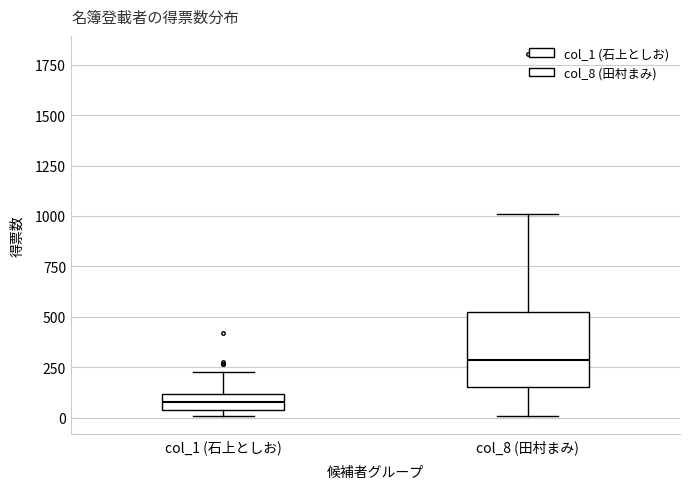

Where does the median line of the box for col_8 (田村まみ) sit on the y-axis? The values are not printed on the chart, so give them approximately, as read against the axis.

300